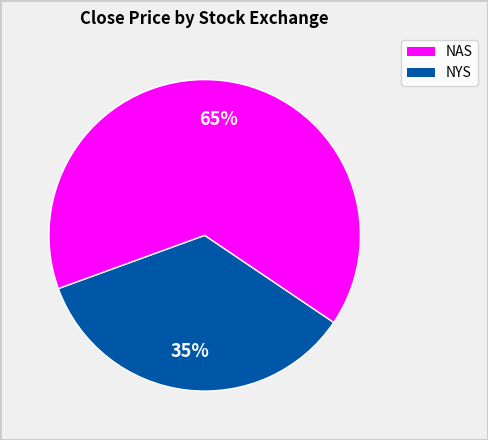

Does any single category account for the majority?

Yes